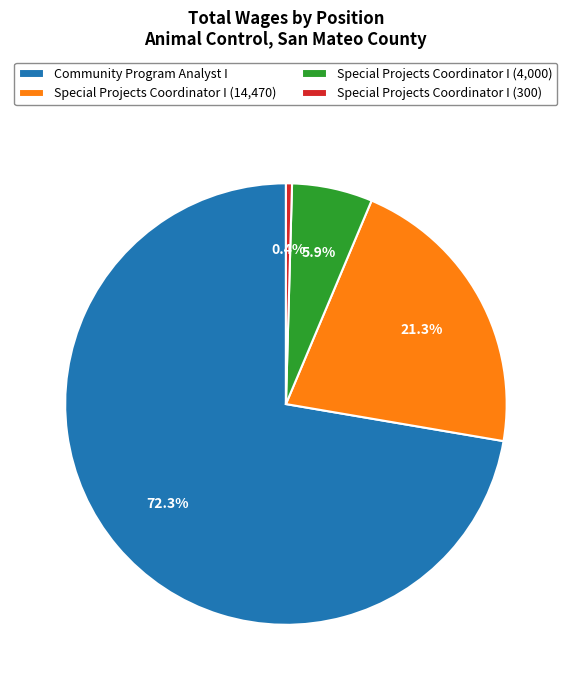

Which slice represents more than half of the pie?

Community Program Analyst I